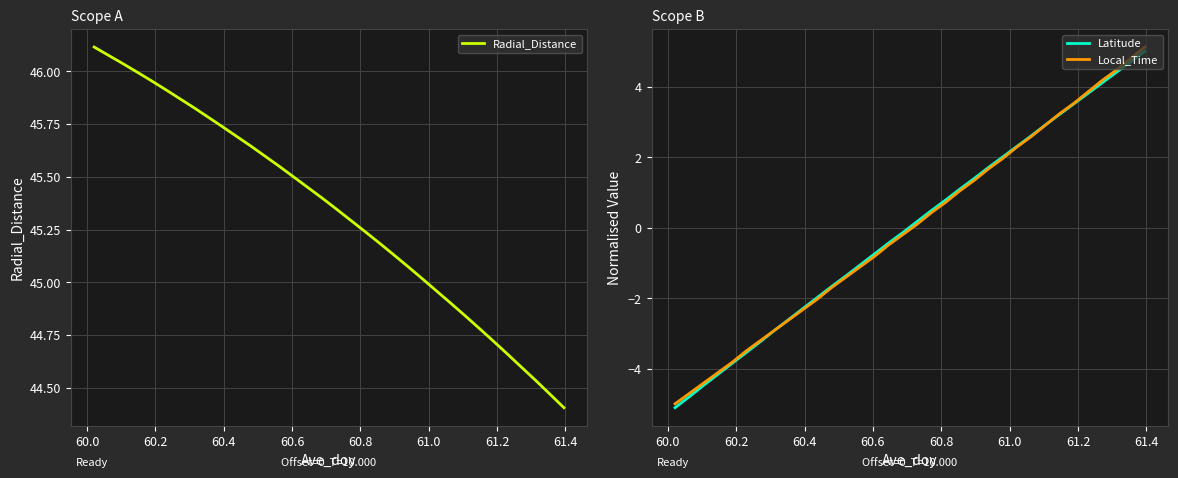

What is the greatest value displayed?

46.1